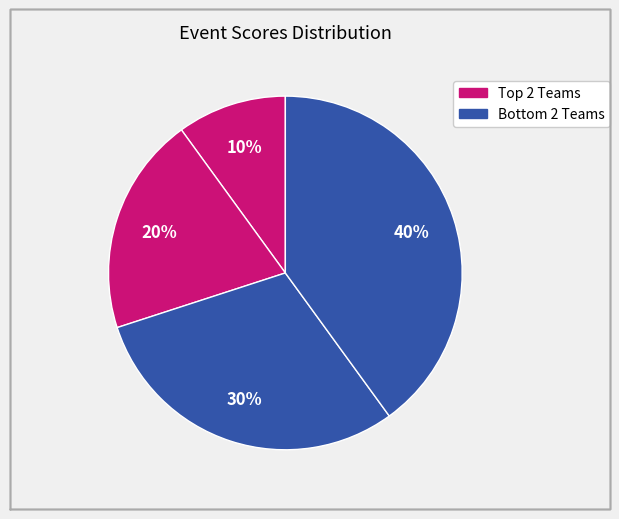

How many slices are in this pie chart?

4